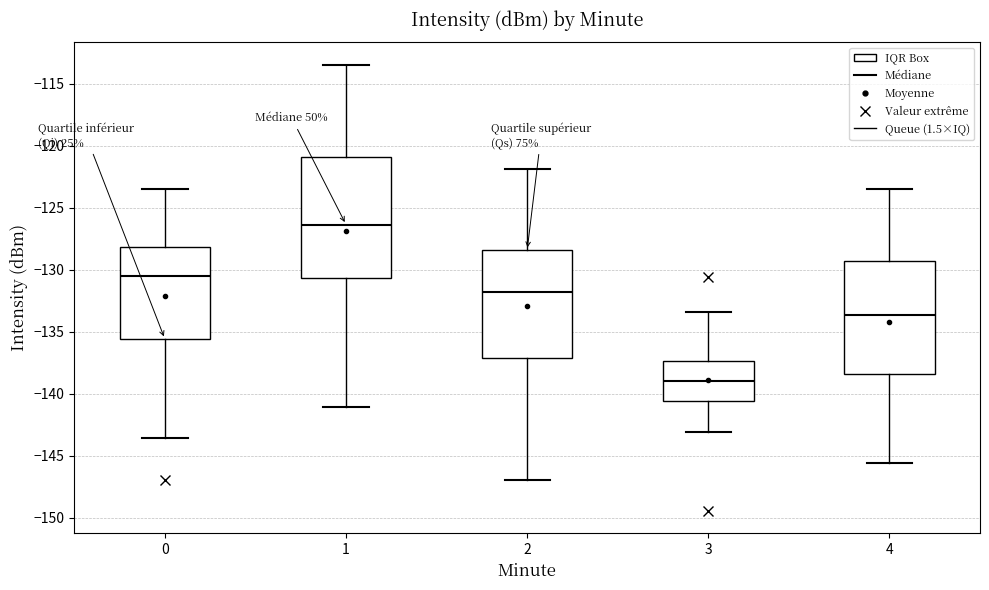

Which box has the highest median line?

1